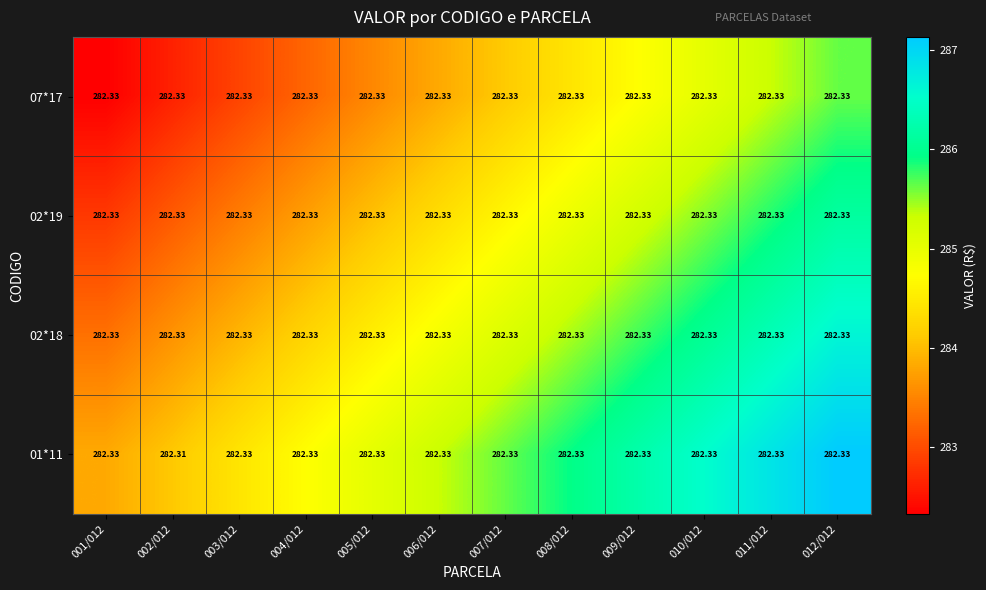

List the series in order of their peak value, highest first.

01*11, 02*18, 02*19, 07*17